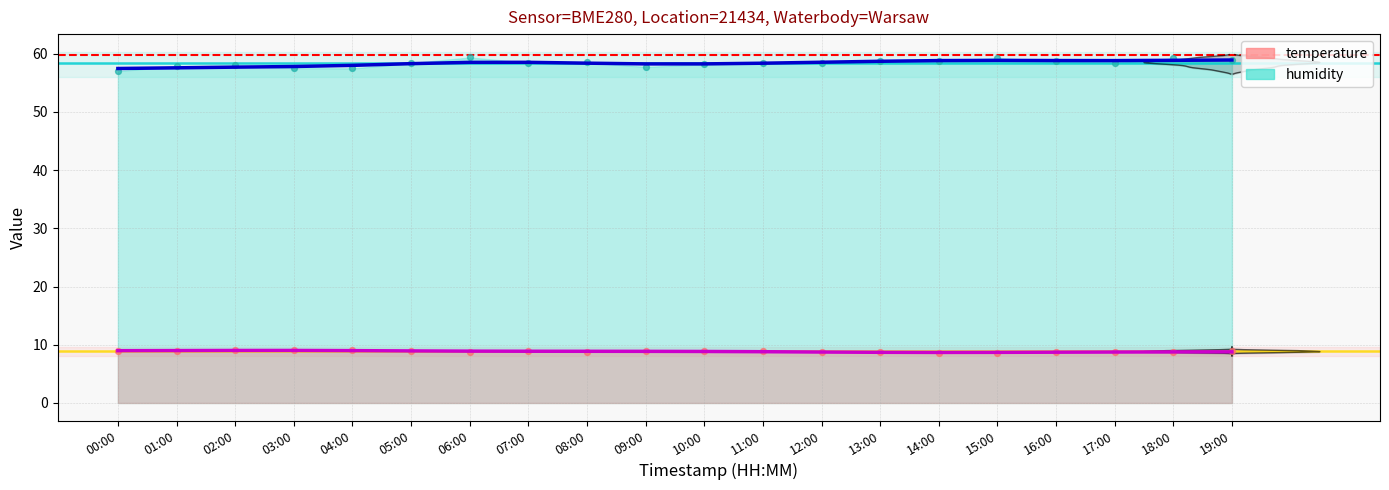

What is the total value across all series at 14:00?

67.5